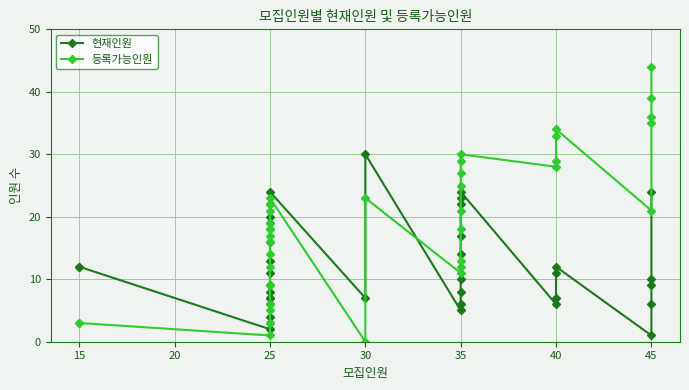

Is the value of 현재인원 at 35 greater than the value of 등록가능인원 at 25?

Yes